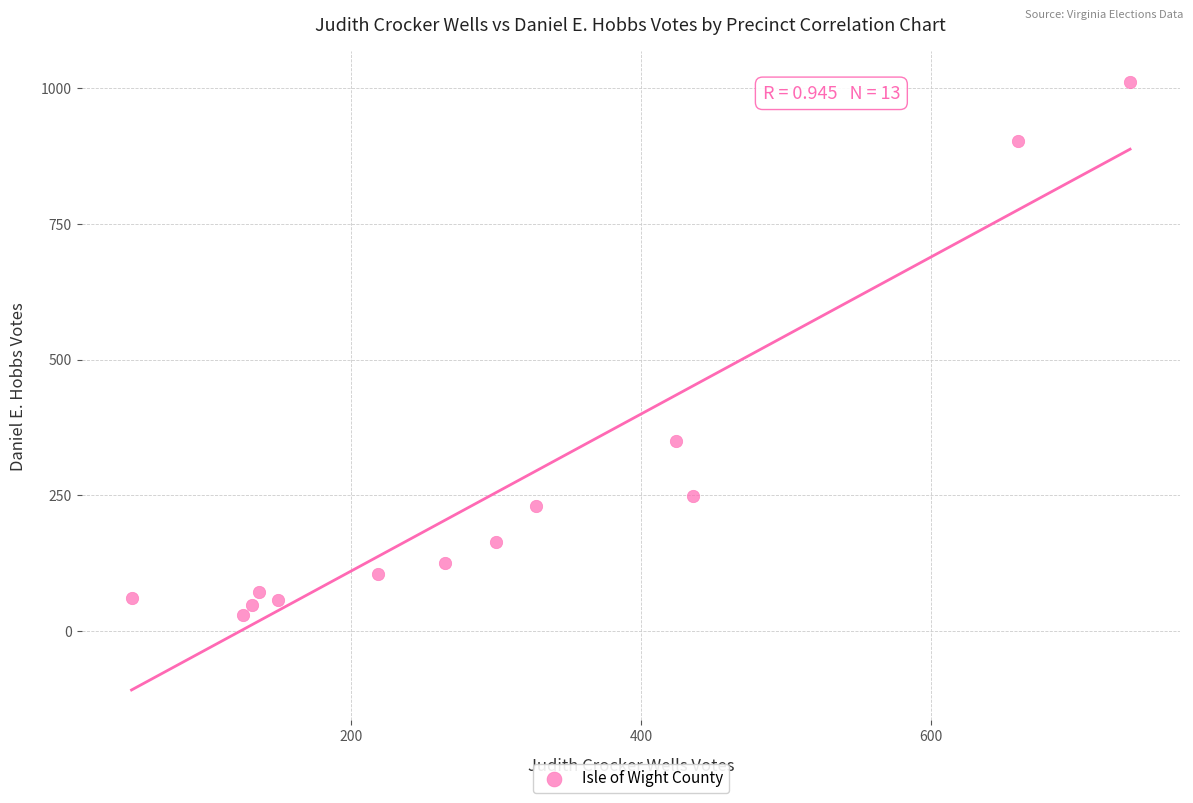

What is the range of Y values (max minus min)?

981